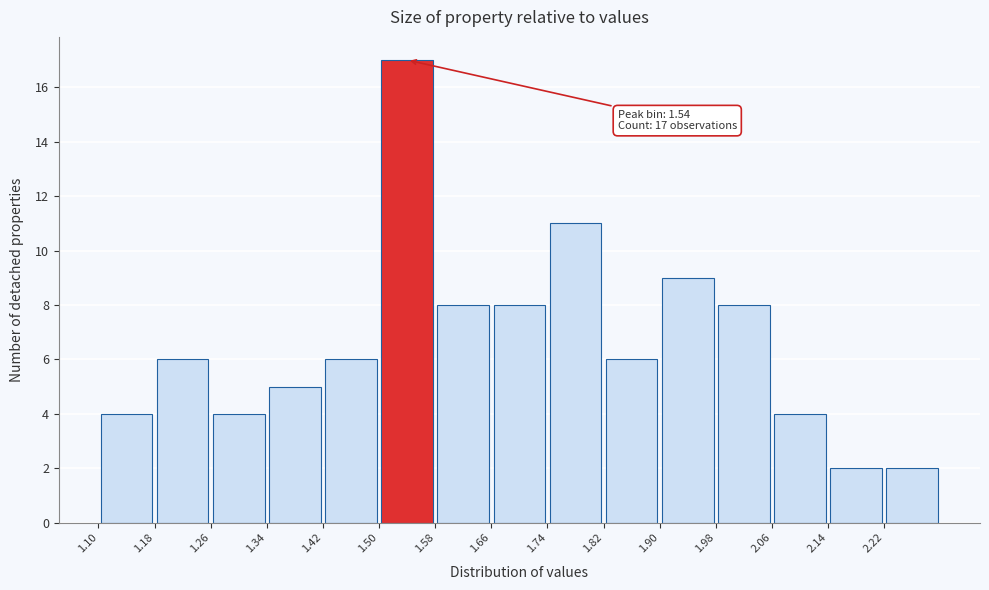

Over which range of the x-axis is the bar tallest?

1.50 to 1.58